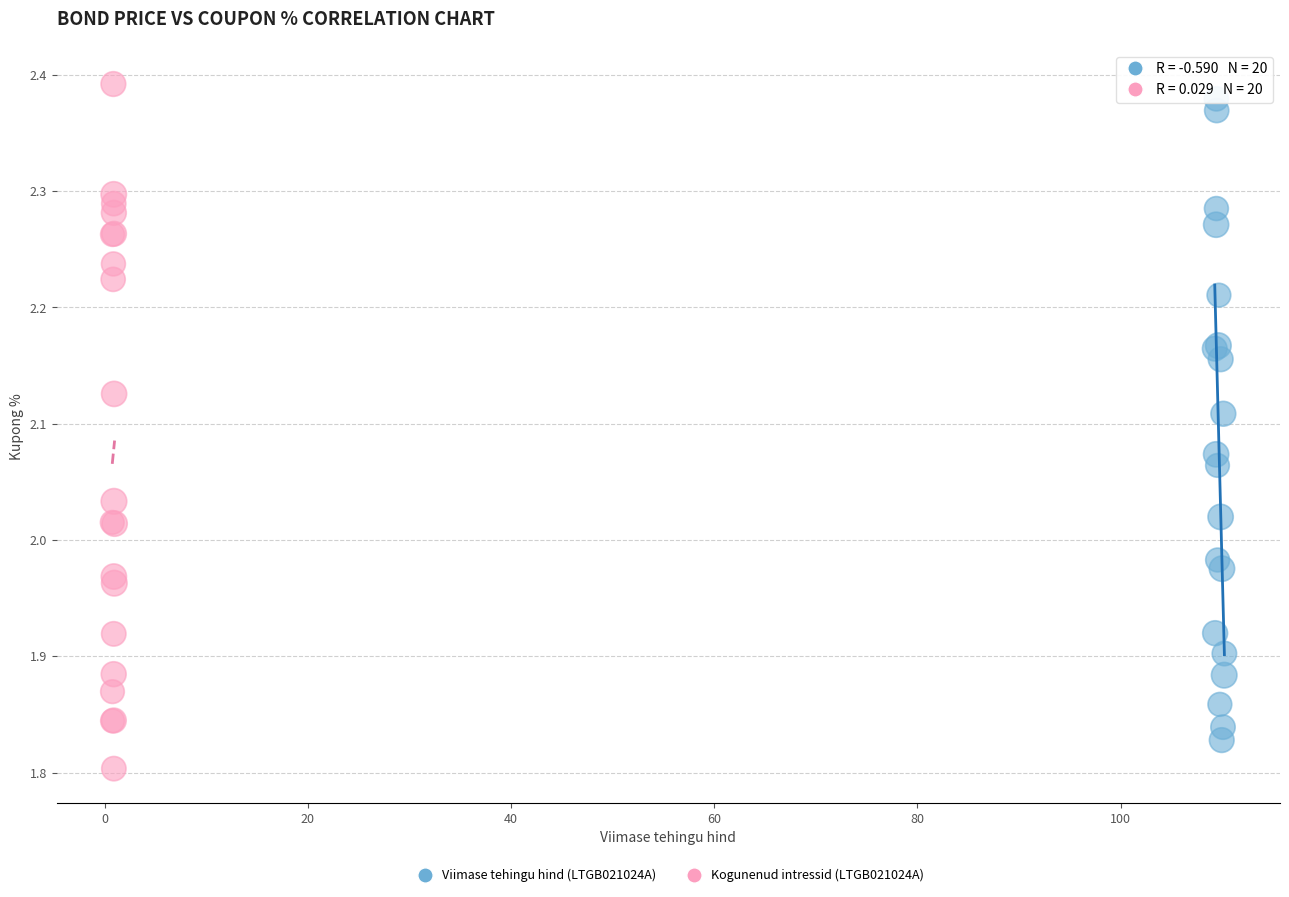

What are all the series names shown in the legend?

Viimase tehingu hind (LTGB021024A), Kogunenud intressid (LTGB021024A)